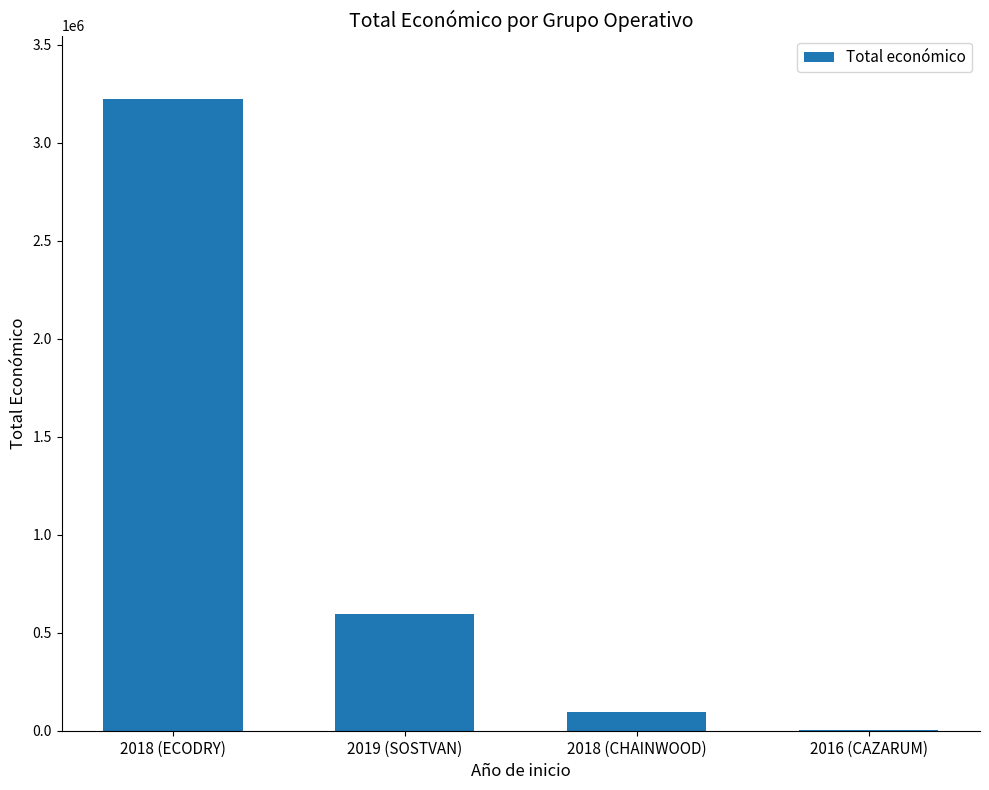

Is it true that the value at 2018 (ECODRY) is 3223608?

True